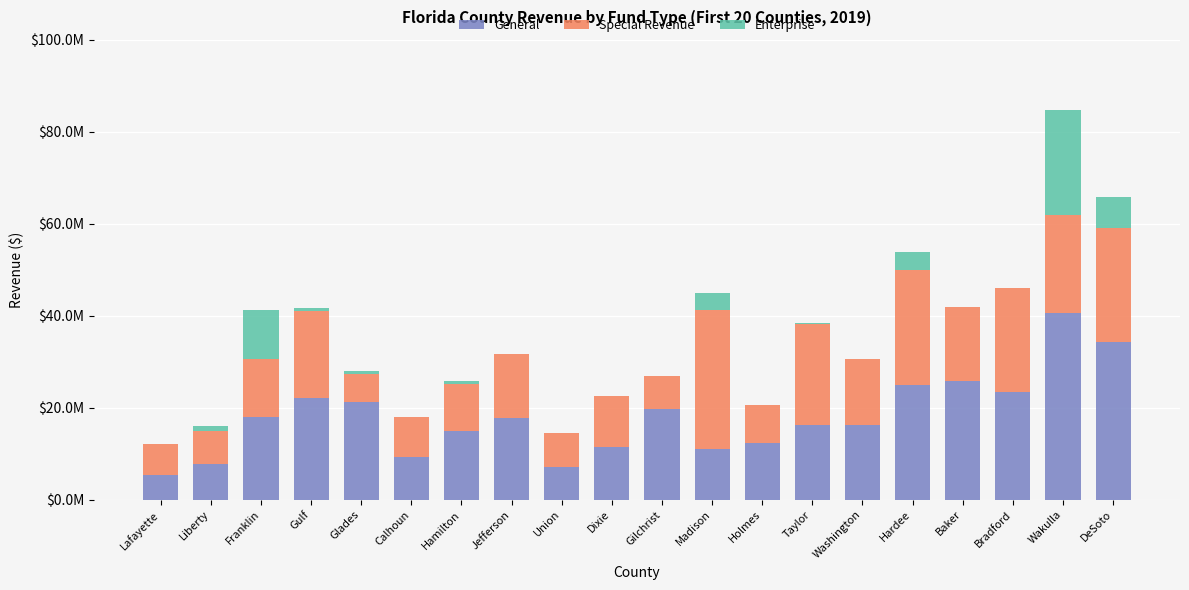

How many bars are there in total?

60